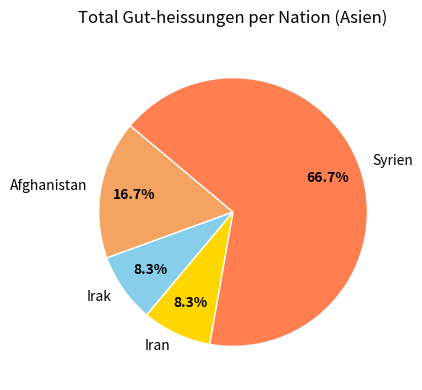

Which slice is the largest?

Syrien